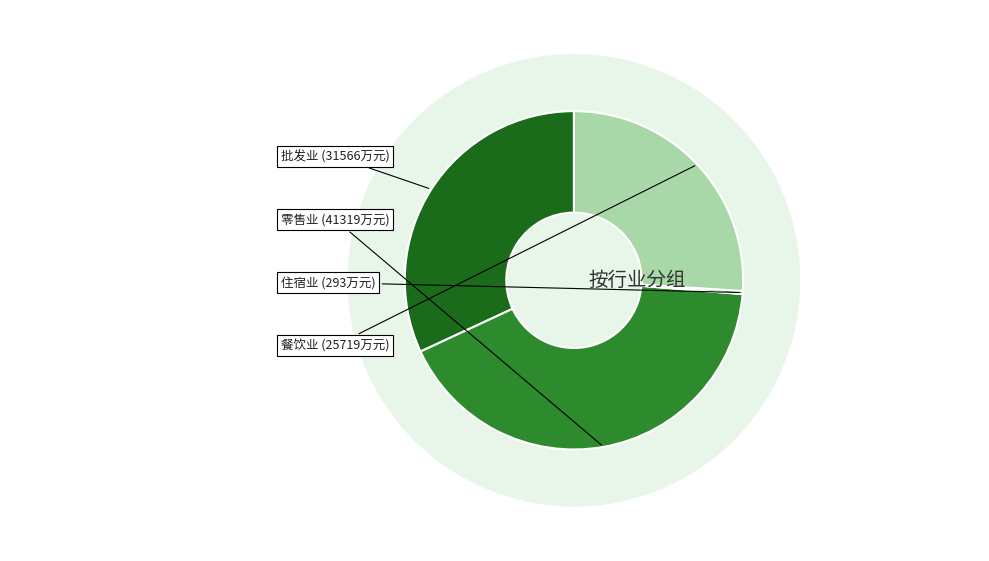

What is the total percentage of 住宿业 and 零售业?

42.1%